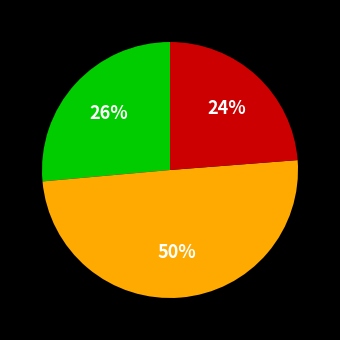

To the nearest percent, what is the difference between the largest and smallest slice percentages?

26%